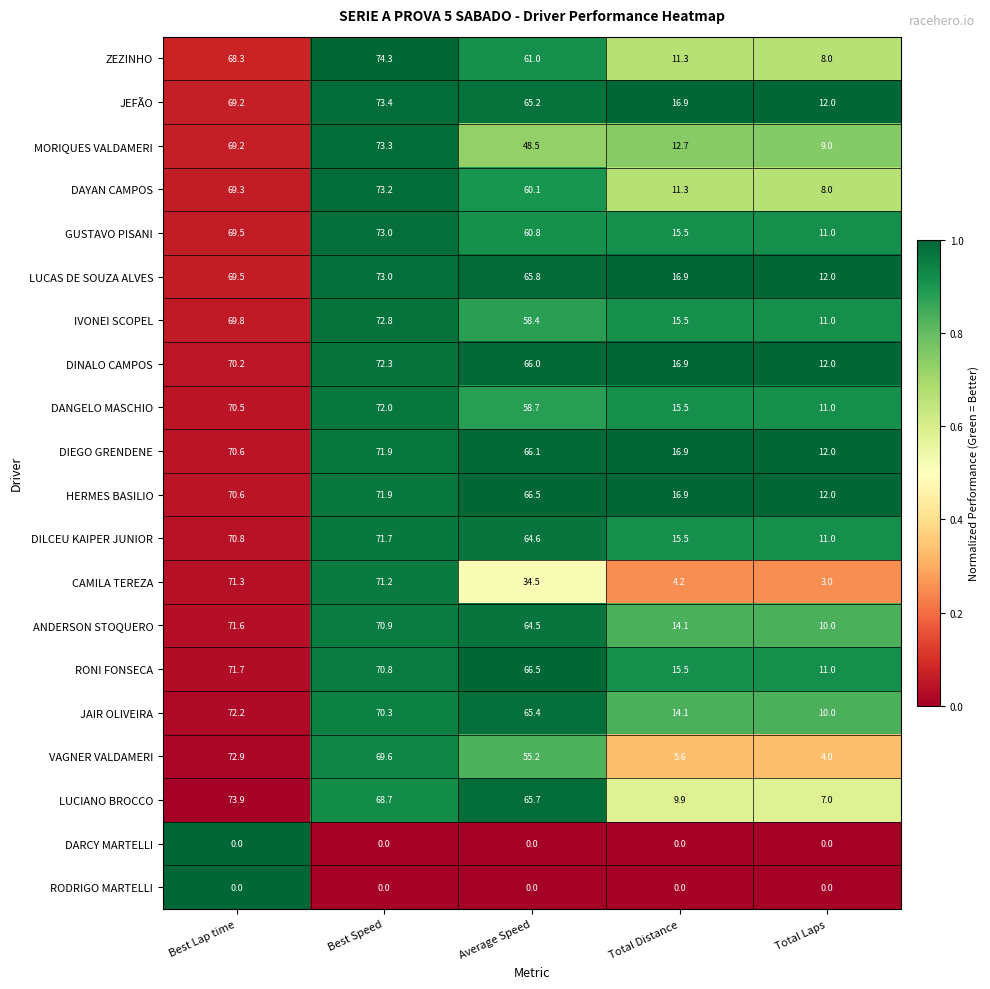

What is the difference between the highest and lowest values at Average Speed?

66.5